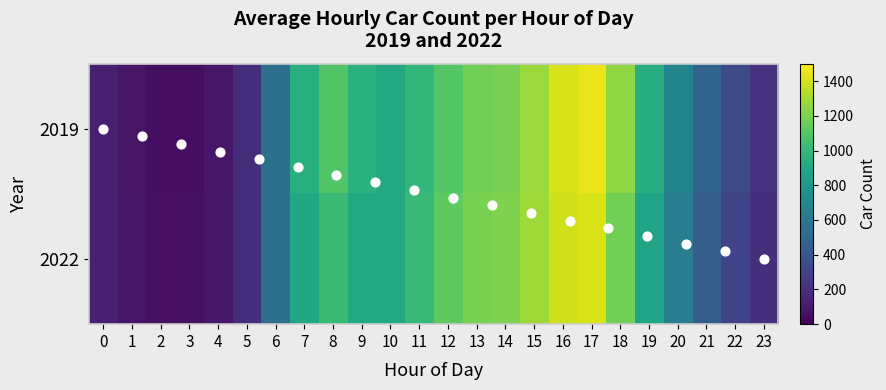

How many series are shown in this chart?

2